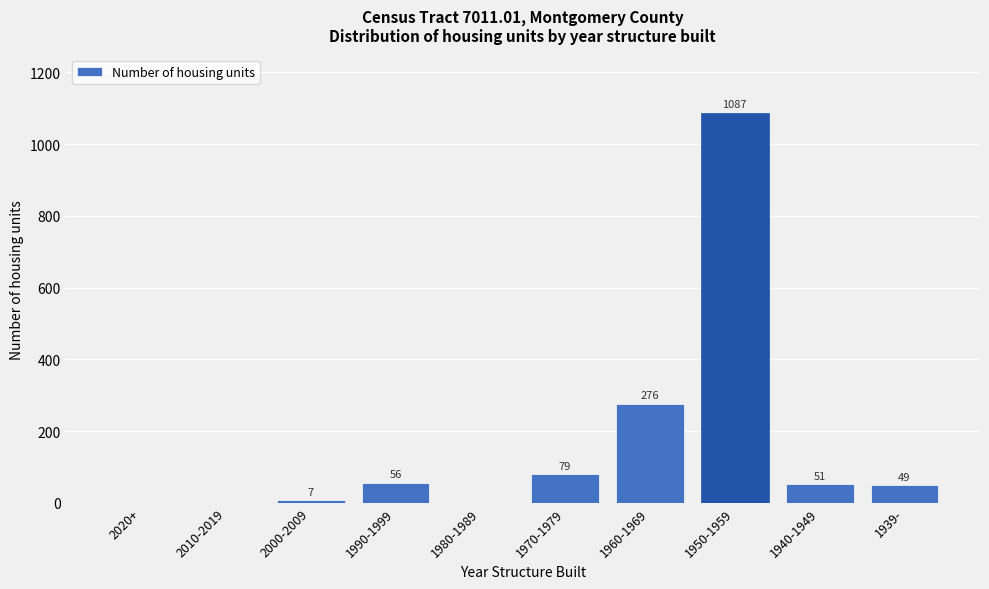

Reading right to left, list all the values displayed in this chart.

1939-=49	1940-1949=51	1950-1959=1087	1960-1969=276	1970-1979=79	1980-1989=0	1990-1999=56	2000-2009=7	2010-2019=0	2020+=0